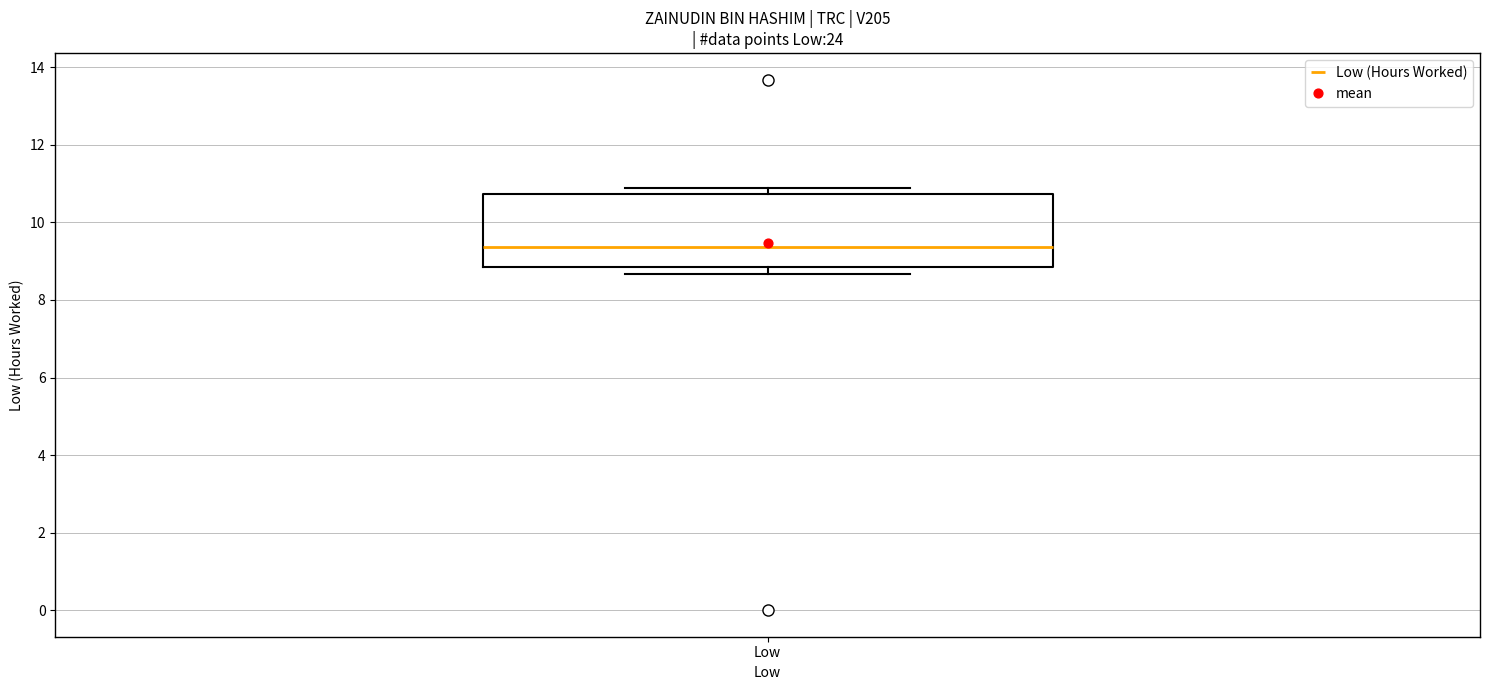

Where is the upper edge of the box for Low on the y-axis? The values are not printed on the chart, so give them approximately, as read against the axis.

10.8